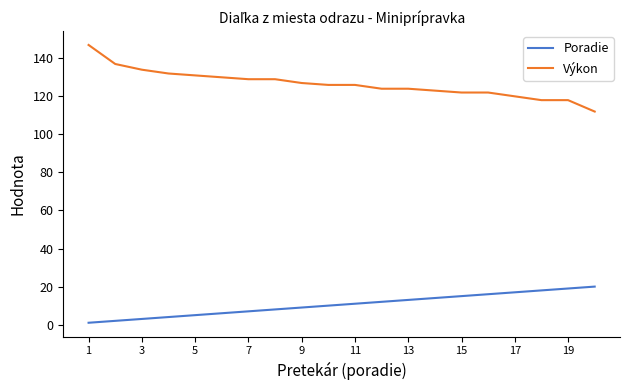

Rank the series by their maximum value, from highest to lowest.

Výkon, Poradie